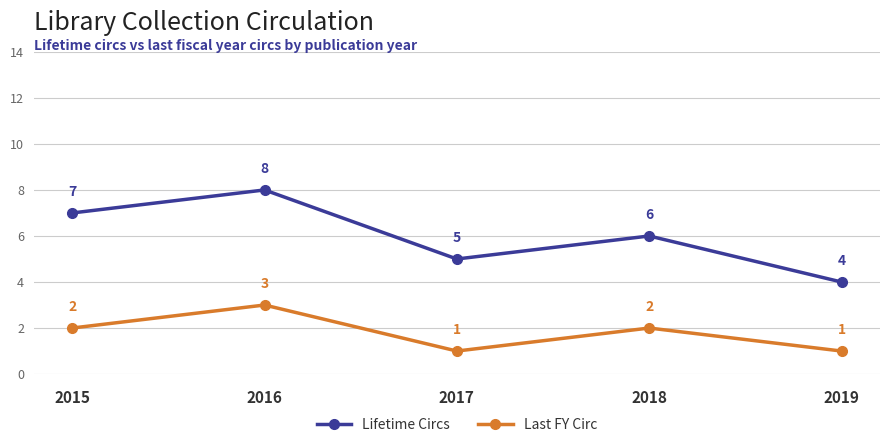

True or false: Lifetime Circs and Last FY Circ intersect in this chart.

False